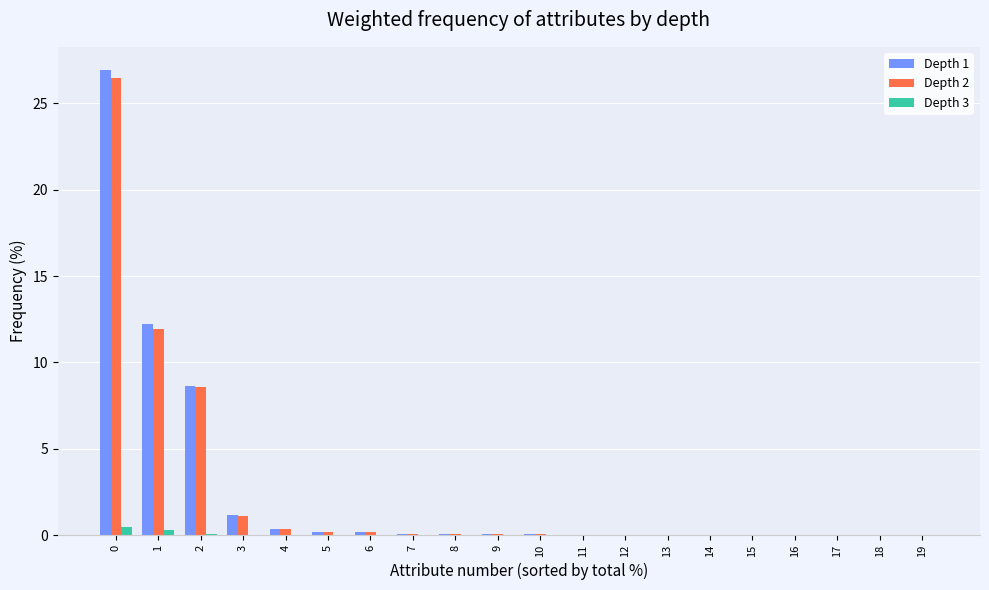

The value of Depth 1 at 17 is 0.0. True or false?

True